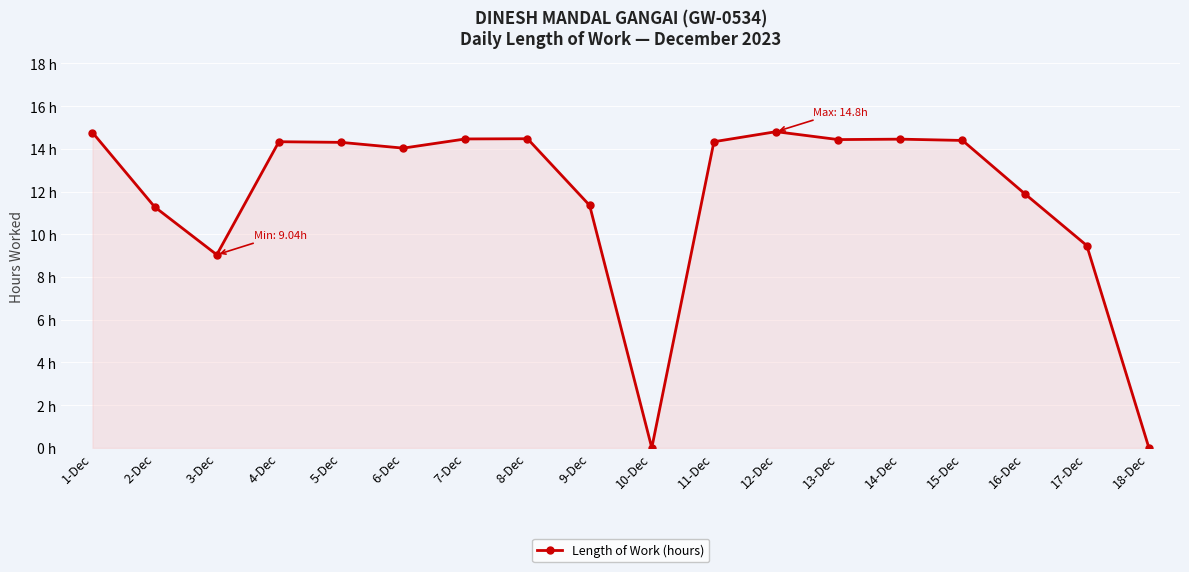

Is this an area chart (filled region under the line)?

Yes